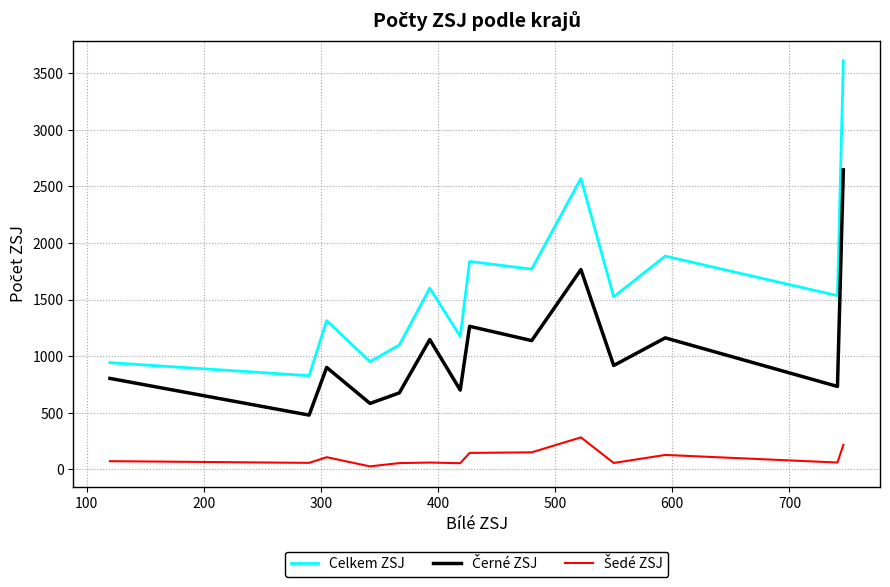

Which series has the widest spread of values?

Celkem ZSJ